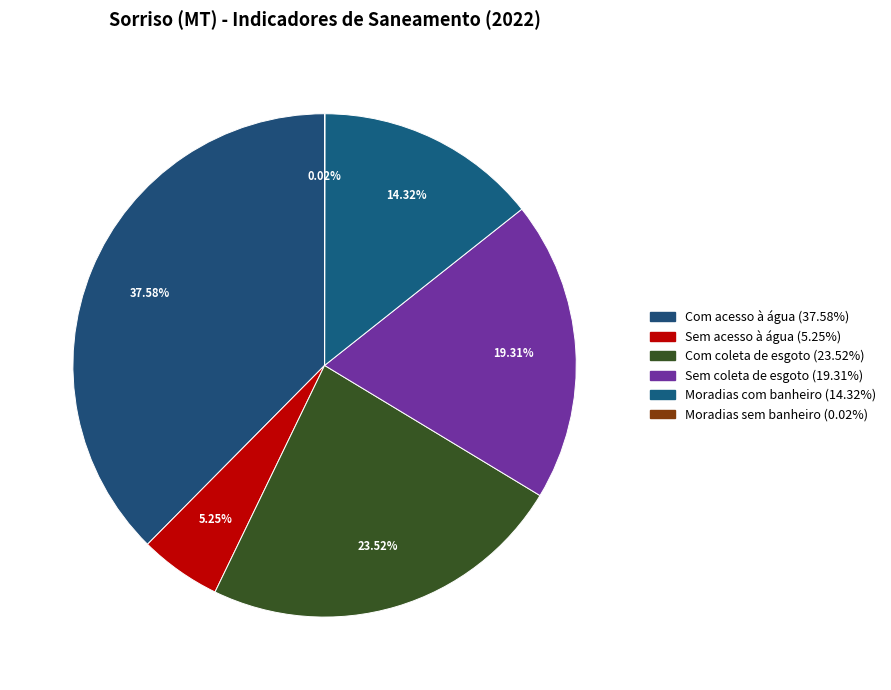

How much of the chart is everything except Sem acesso à água?

94.7%